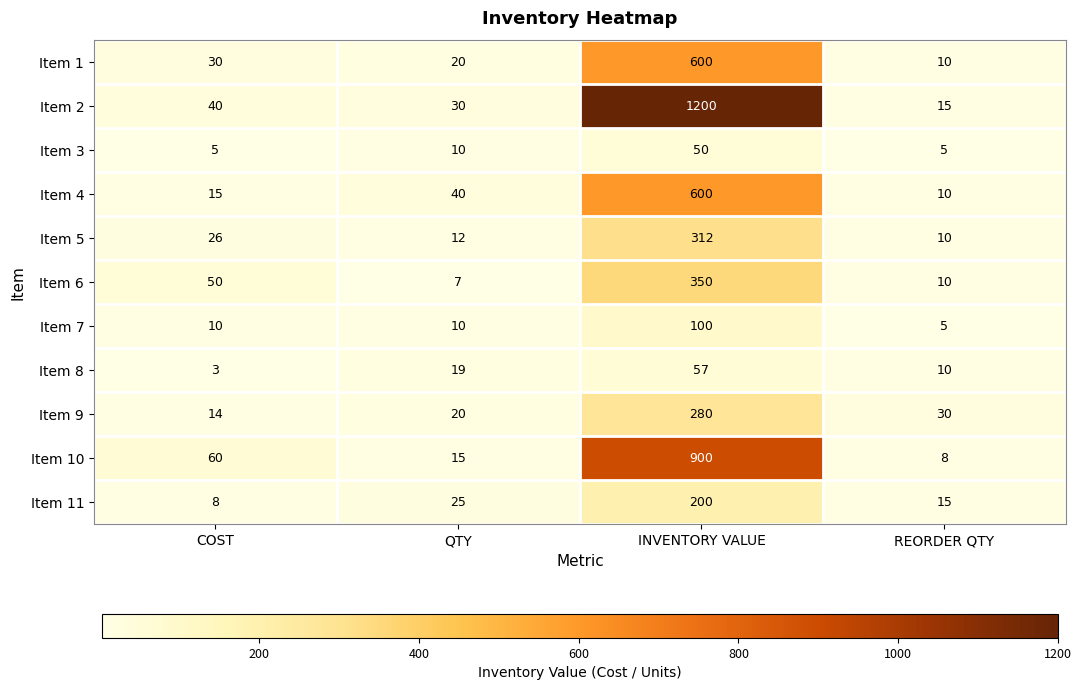

Which series has the largest range (max minus min)?

Item 2